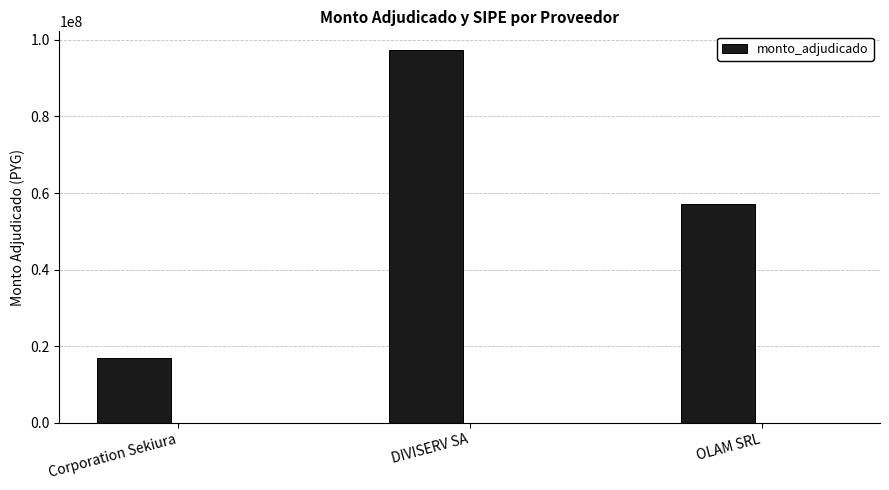

Which category has the highest value across all series?

DIVISERV SA